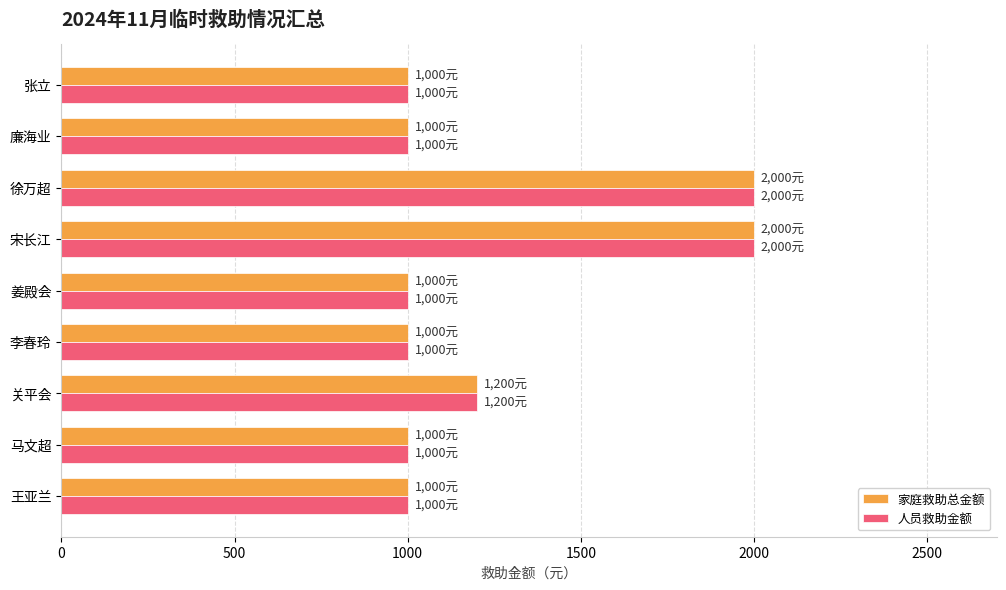

What is the difference between the maximum and minimum values in the 人员救助金额 series?

1000